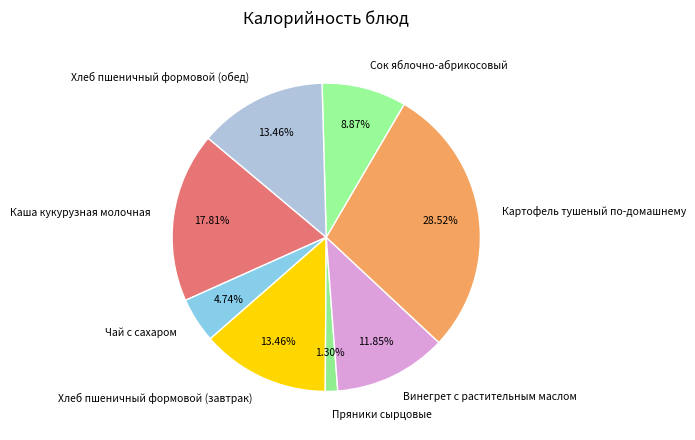

What is the ratio of the value at Каша кукурузная молочная to the value at Пряники сырцовые?

13.7